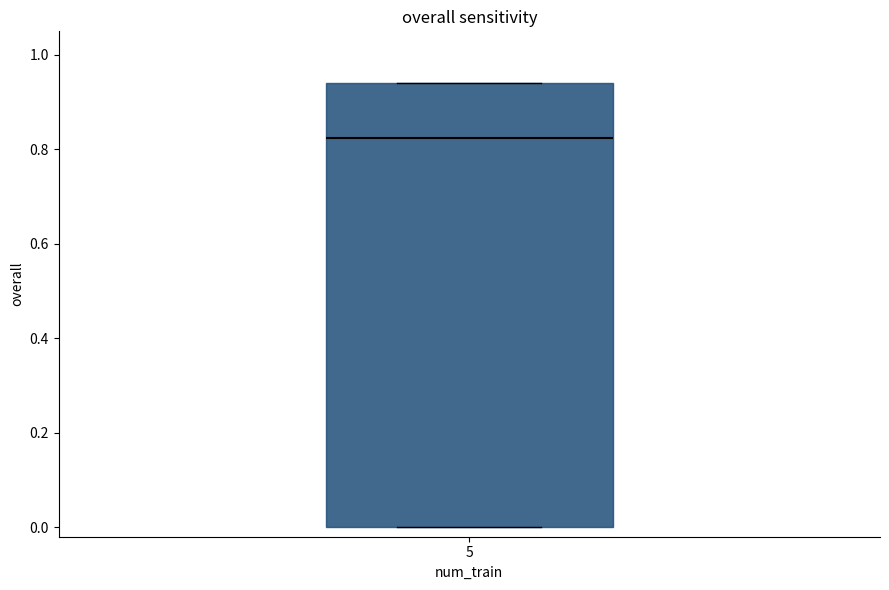

Transcribe this box plot: give where the median line is, the range the box spans, and where the two whiskers end, as read against the y-axis. The values are not printed on the chart, so give them approximately, as read against the axis.

median 0.82, box 0.00 to 0.94, whiskers 0.00 to 0.94